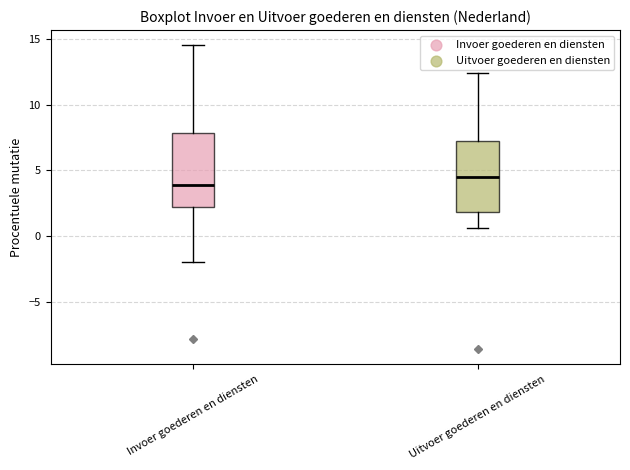

Which box has the lowest median line?

Invoer goederen en diensten